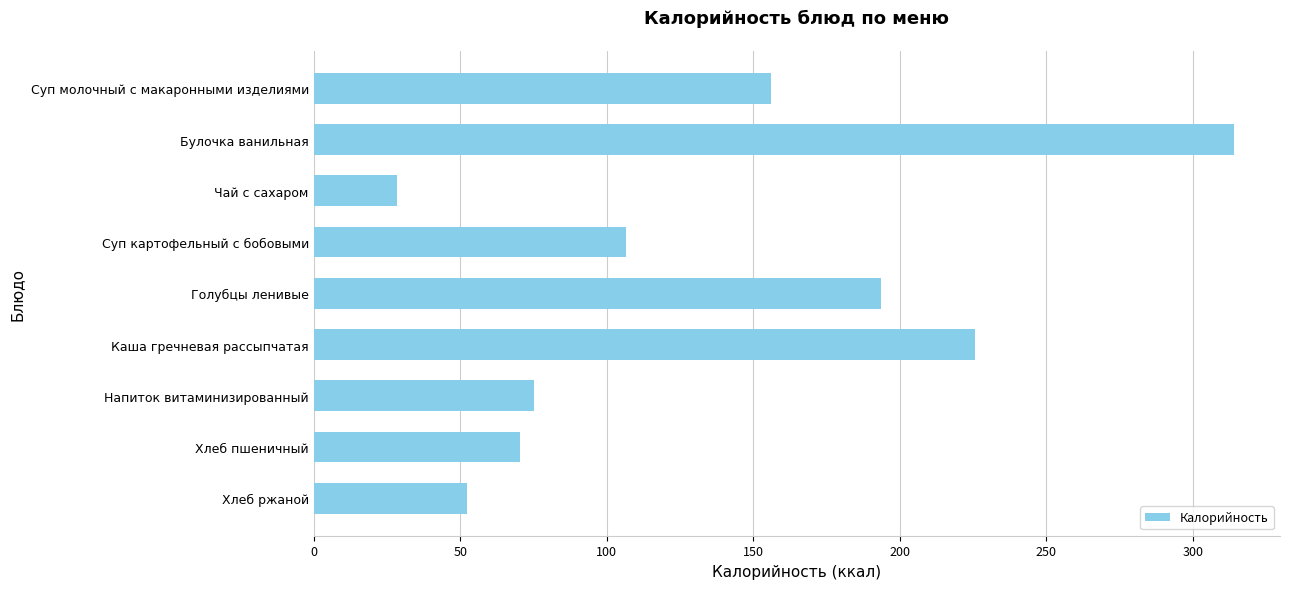

What is the change in value from Суп картофельный с бобовыми to Голубцы ленивые?

+87.1